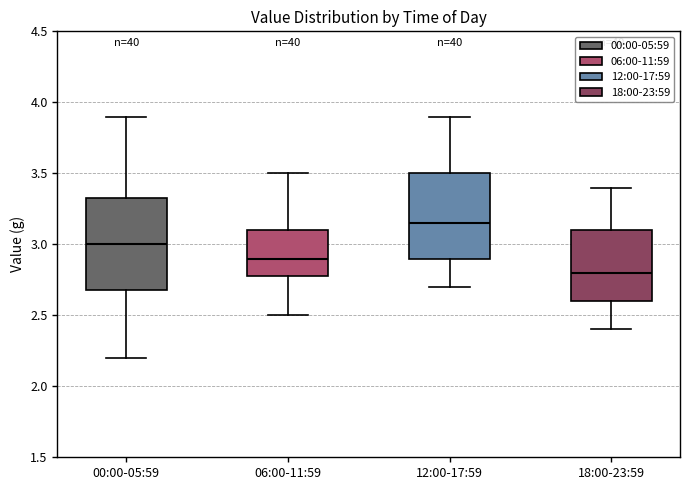

Which box's median line is the lowest?

18:00-23:59